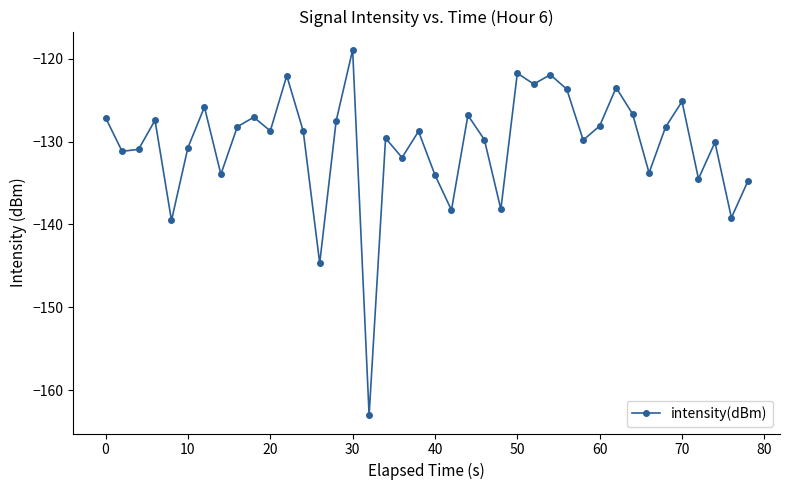

How many distinct data groups are displayed?

1